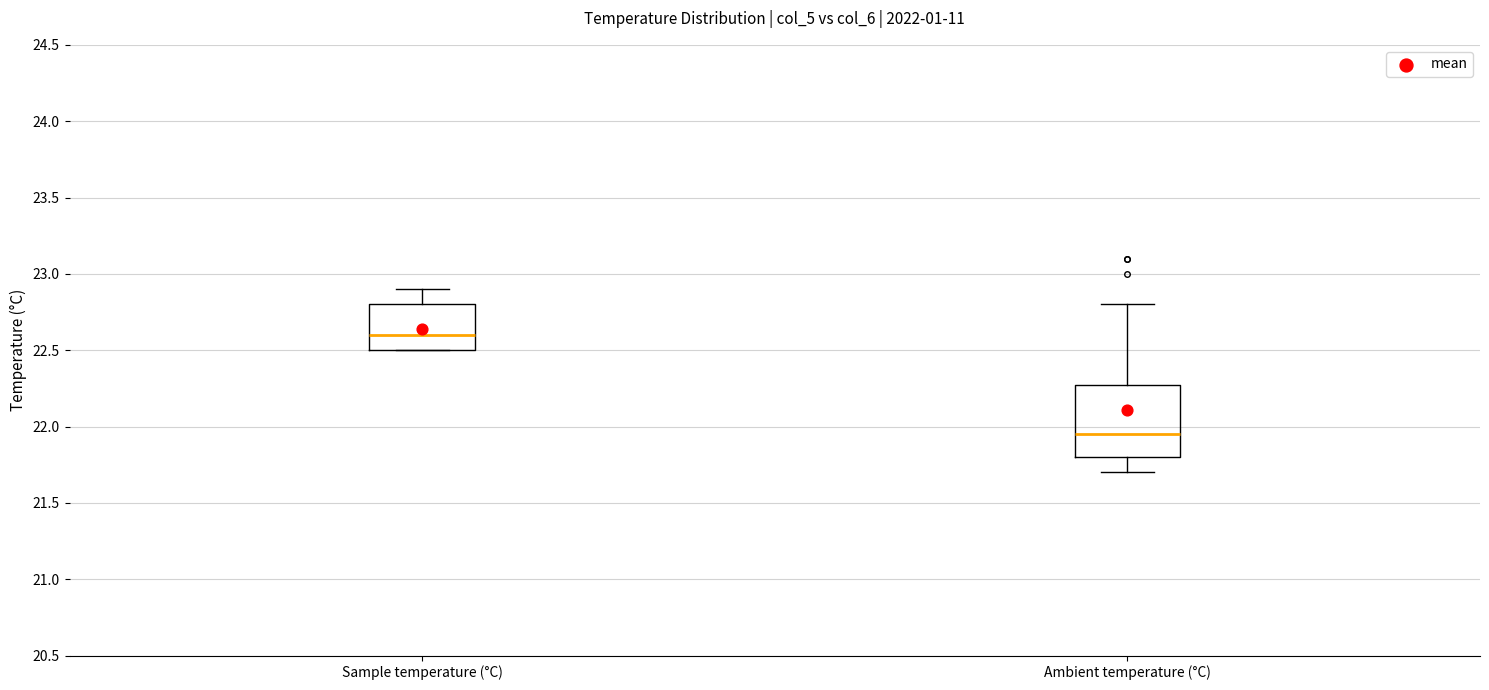

Reading left to right, transcribe this box plot: for each box, give where its median line is, the range the box spans, and where its two whiskers end, as read against the y-axis. The values are not printed on the chart, so give them approximately, as read against the axis.

Sample temperature (°C): median 22.60, box 22.50 to 22.80, whiskers 22.50 to 22.90
Ambient temperature (°C): median 21.95, box 21.80 to 22.30, whiskers 21.70 to 22.80